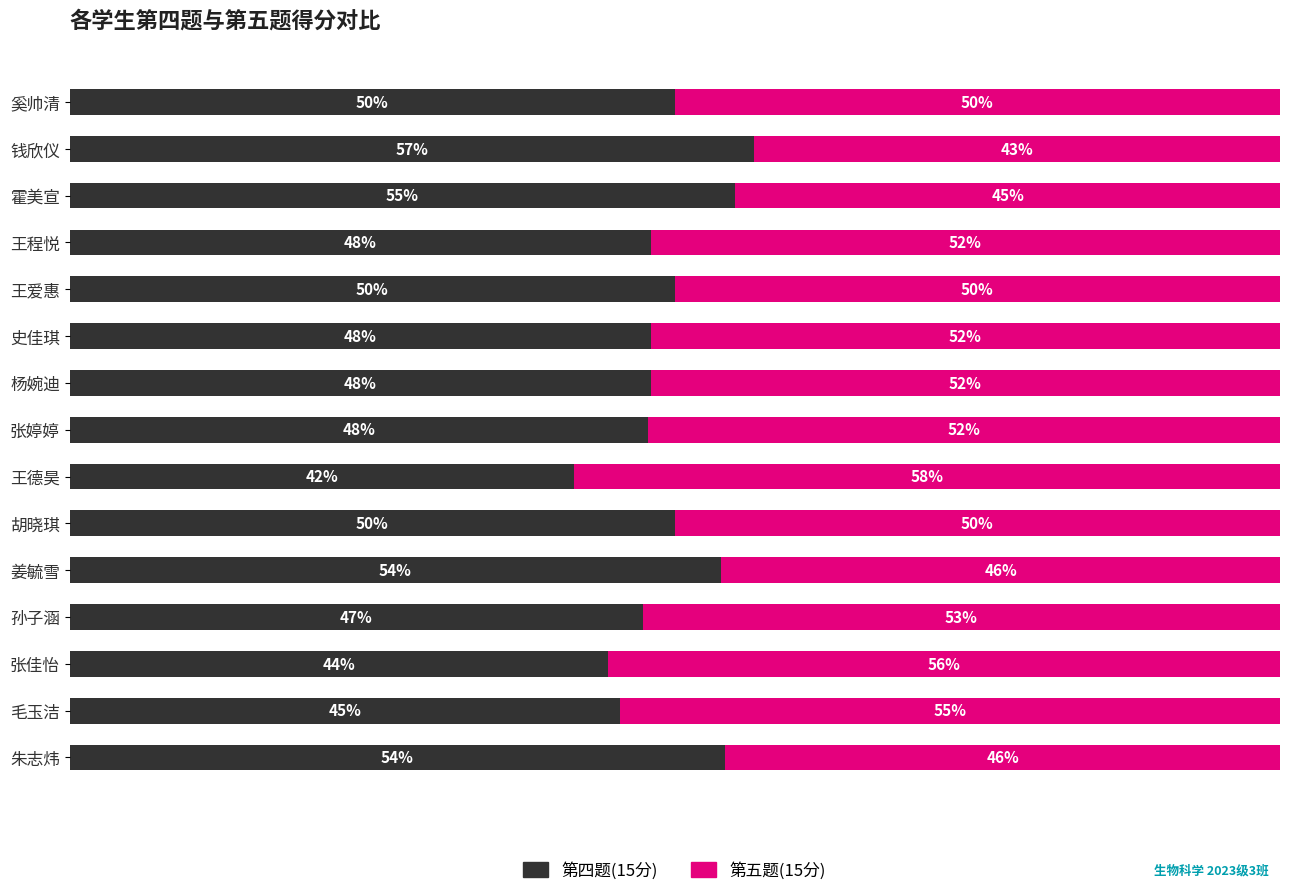

Which category has the lowest value in the 第四题(15分) series?

王德昊